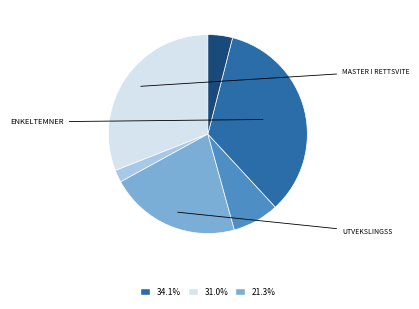

Is there a majority slice in this chart?

No